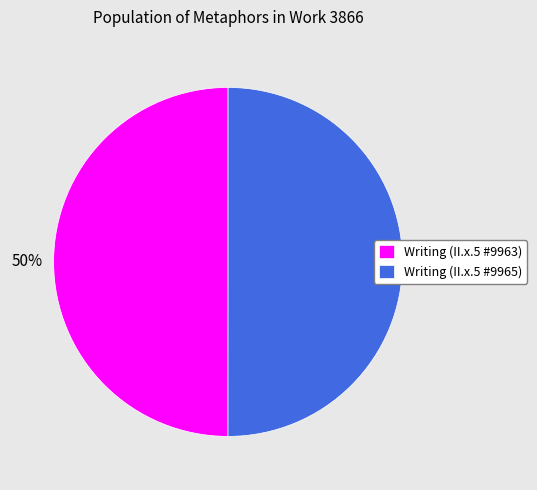

To the nearest percent, what is the average slice percentage?

50%